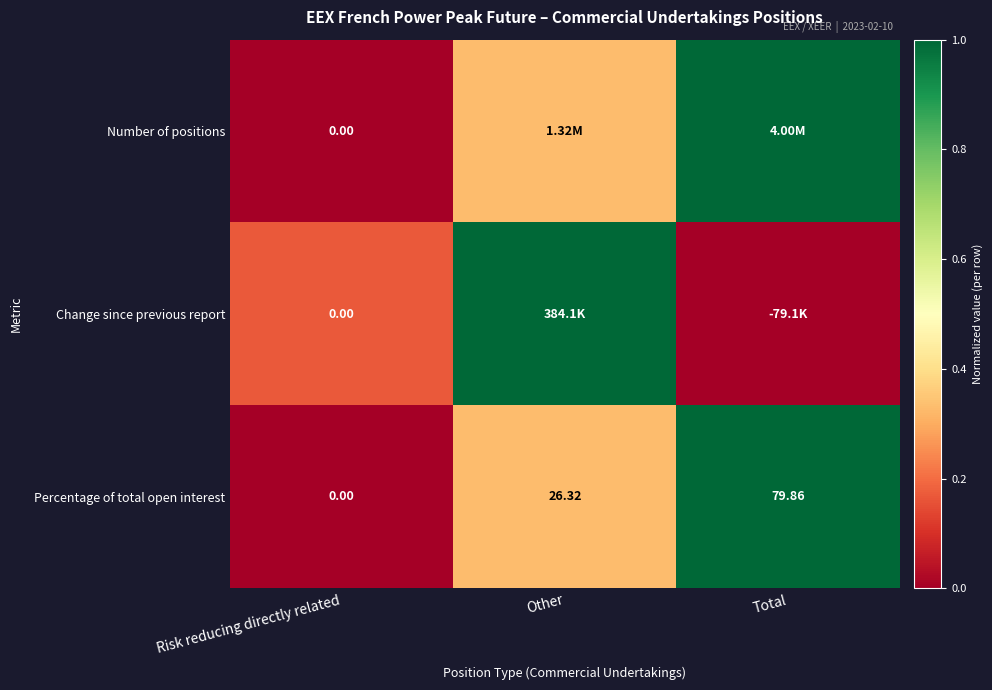

List the labels in order of Percentage of total open interest value, smallest first.

Risk reducing directly related, Other, Total